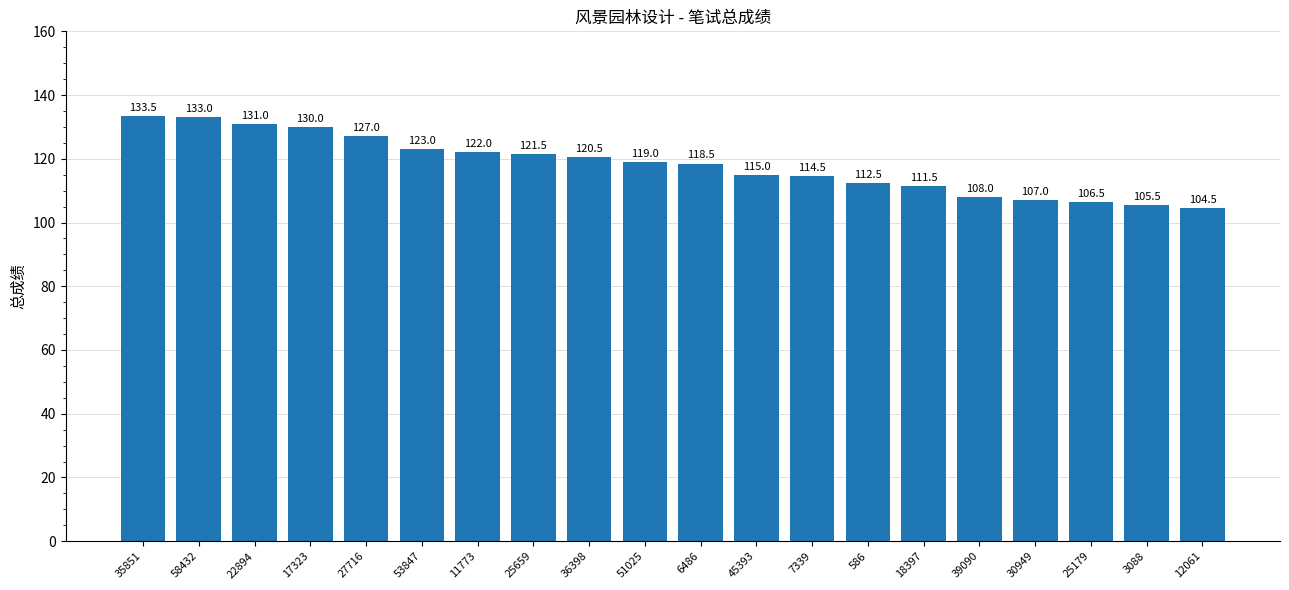

What is the ratio of the value at 30949 to the value at 18397?

1.0